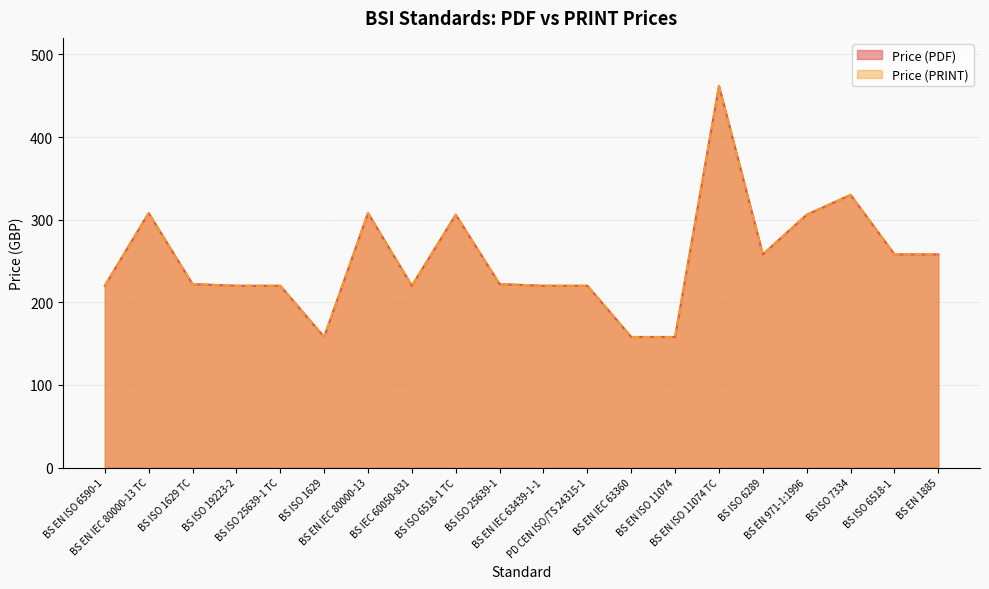

At which category does Price (PDF) reach its first local valley?

BS ISO 1629